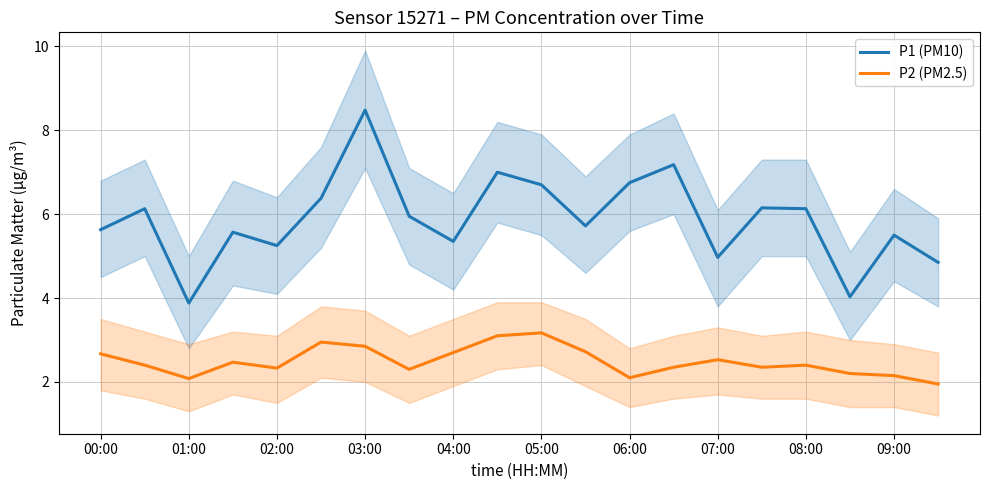

Which series has the largest range (max minus min)?

P1 (PM10)